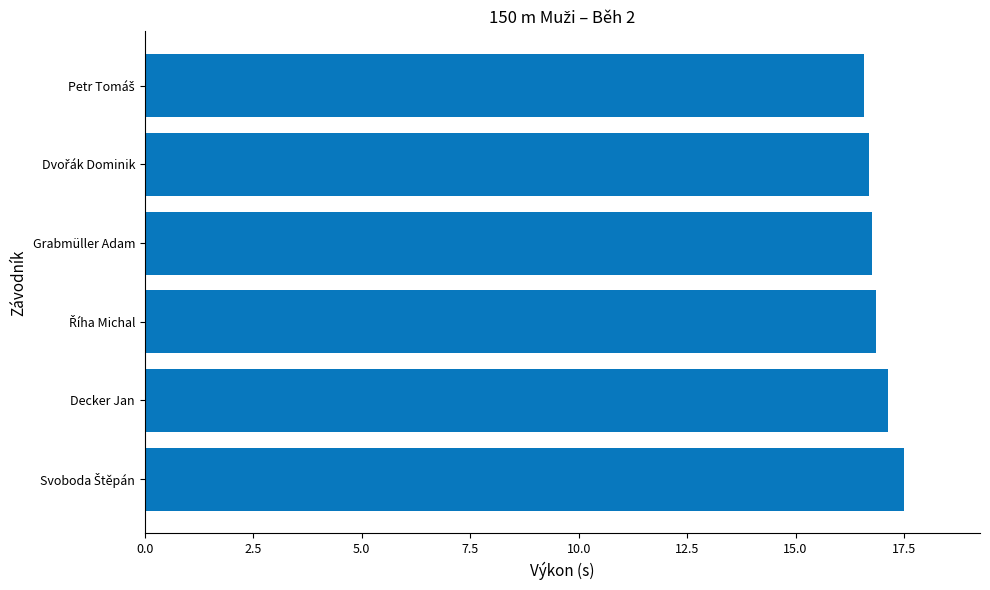

What value does the data have at Grabmüller Adam?

16.8